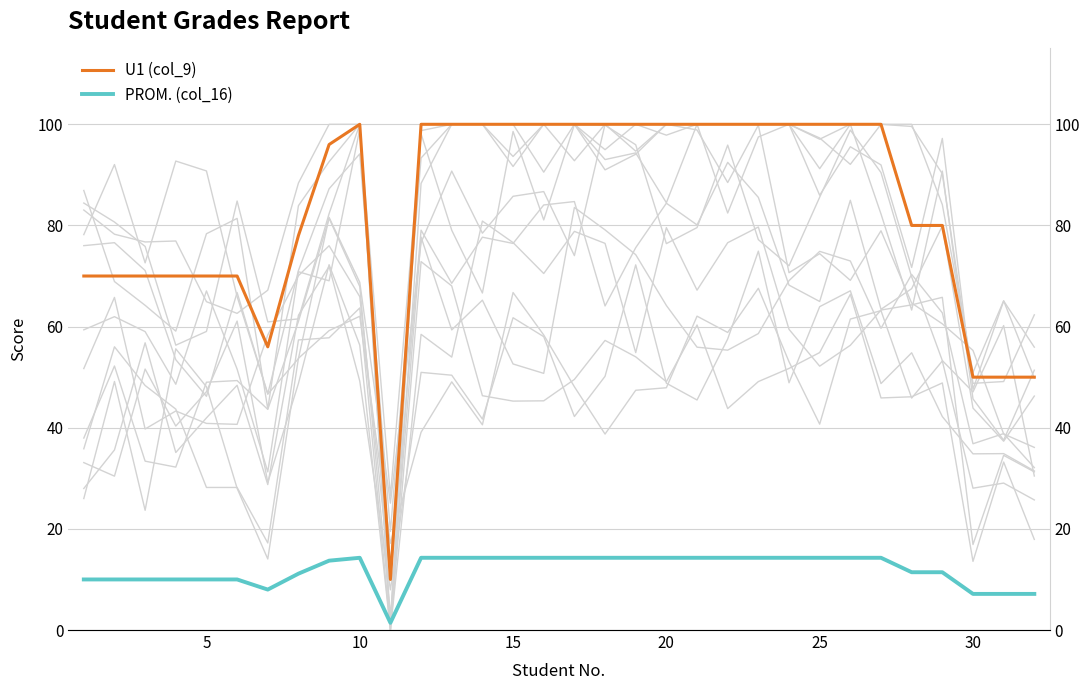

At 5, list the series in order from smallest to largest.

PROM. (col_16), U1 (col_9)